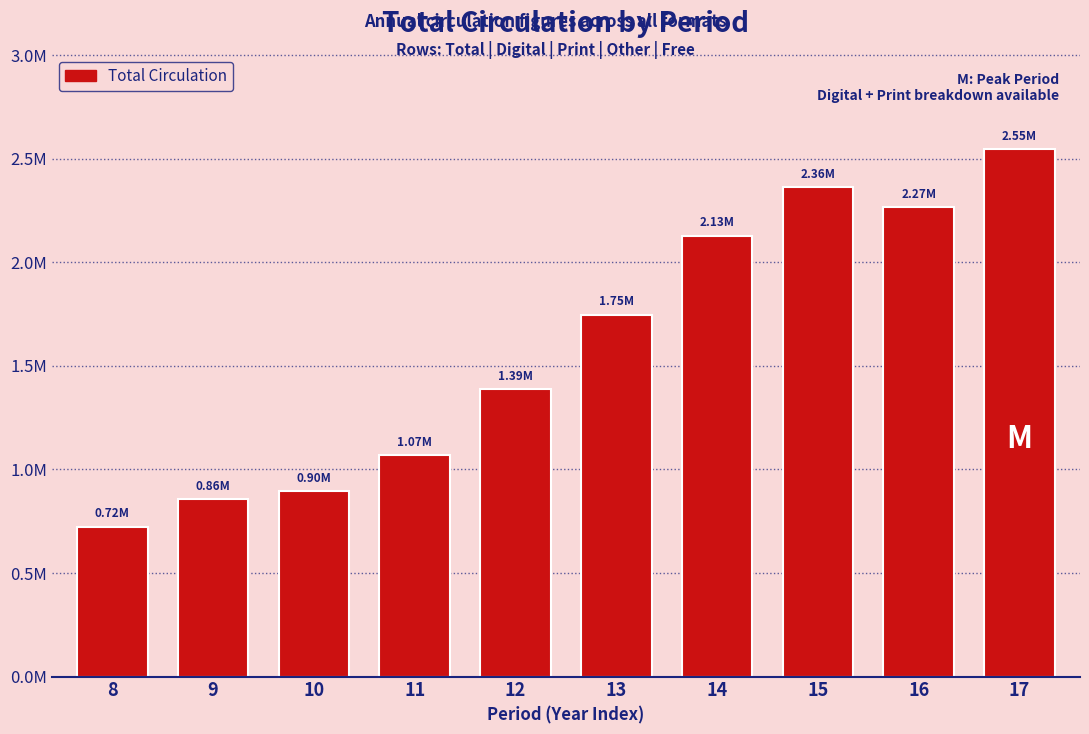

Reading left to right, extract all data points from this chart.

8=724248	9=855330	10=895274	11=1067949	12=1386364	13=1747913	14=2129654	15=2362380	16=2266044	17=2546614